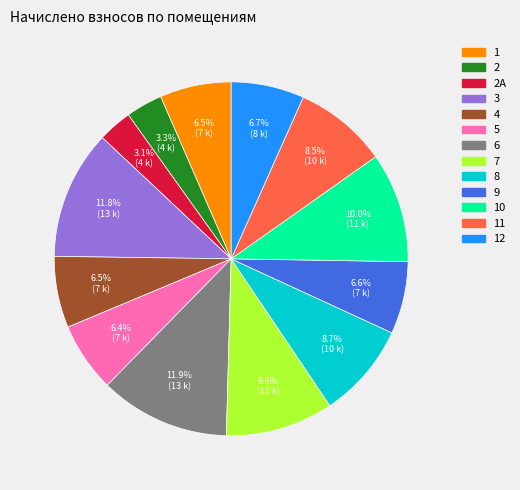

Is there any slice that represents more than half of the pie?

No